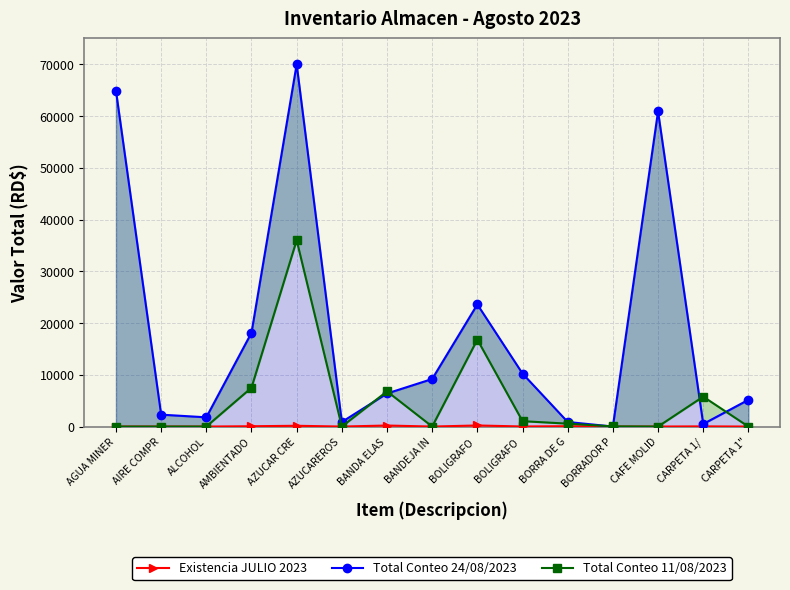

Is the value of Total Conteo 24/08/2023 at CAFE MOLID greater than the value of Existencia JULIO 2023 at AIRE COMPR?

Yes